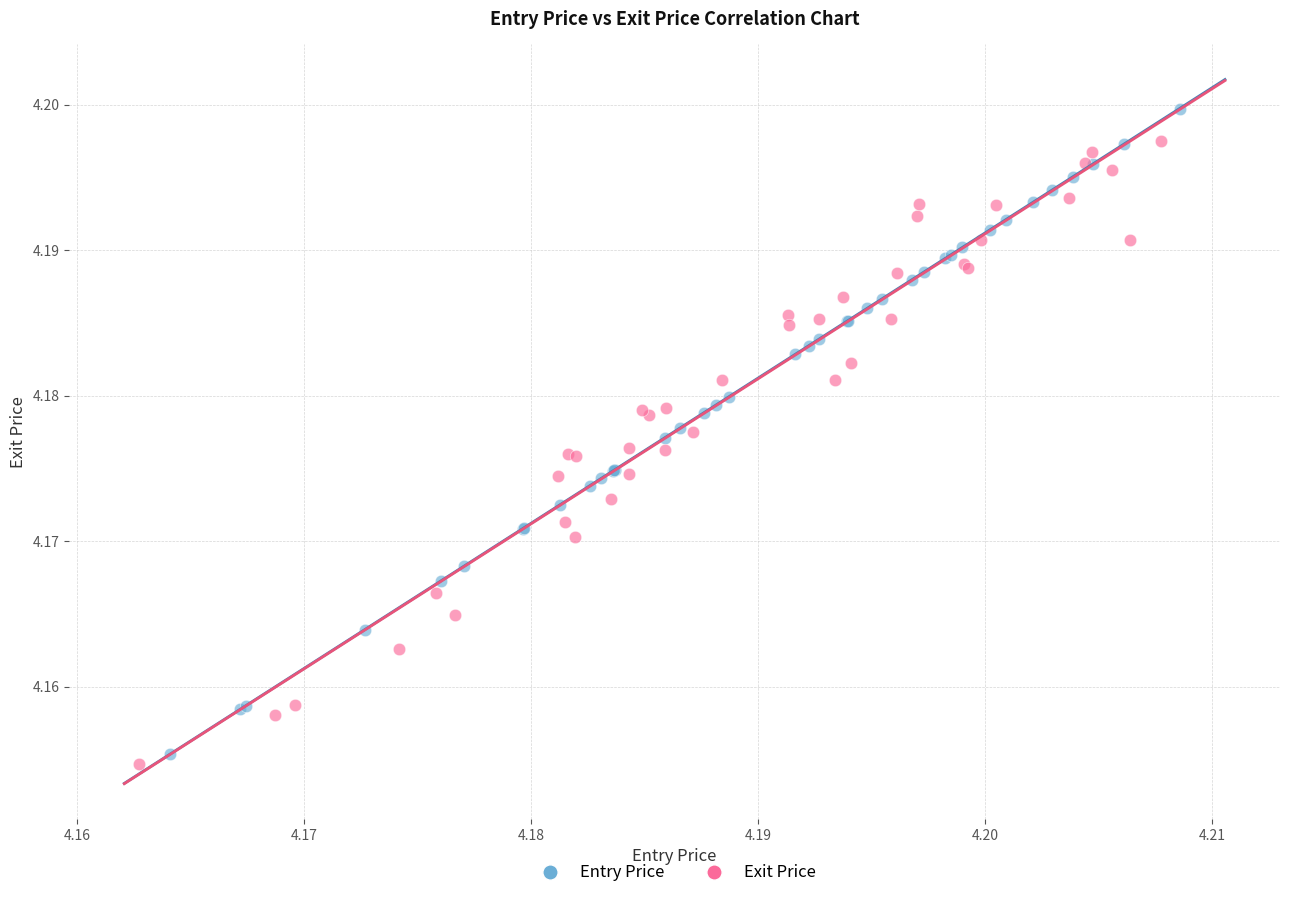

What are all the series names shown in the legend?

Entry Price, Exit Price